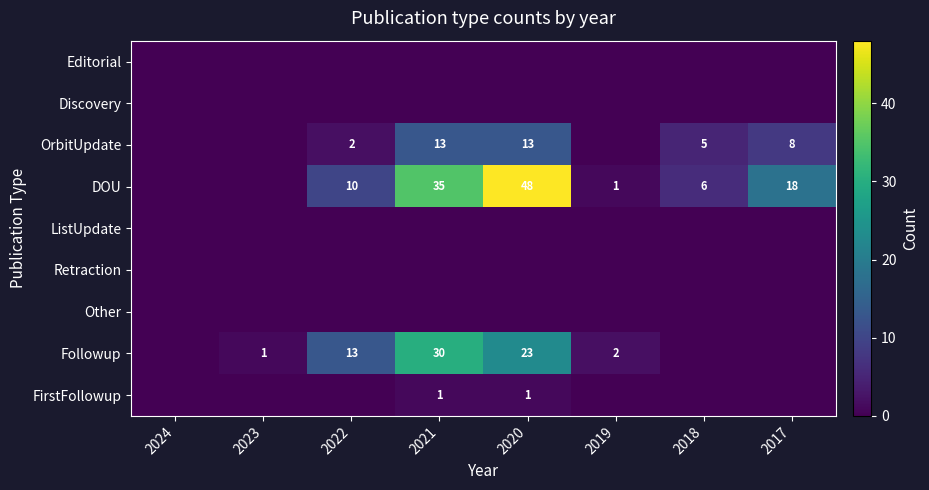

The value of OrbitUpdate at 2018 is 2. True or false?

False